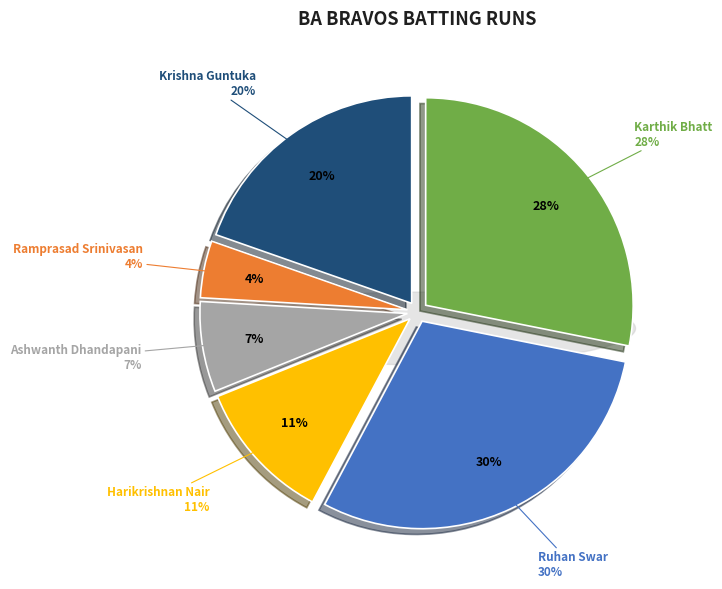

To the nearest percent, what percentage of the pie is Ashwanth Dhandapani?

7%